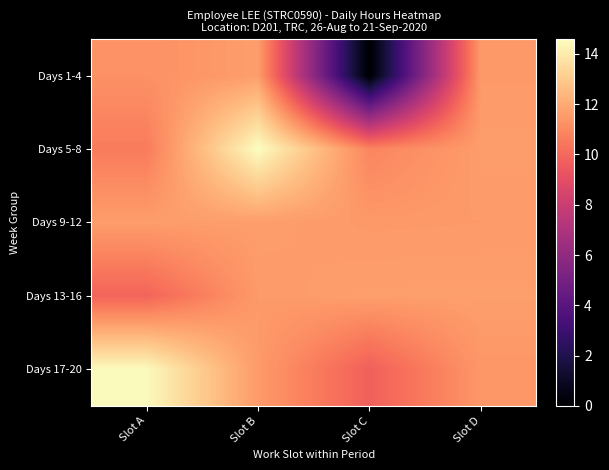

How many series are shown in this chart?

5